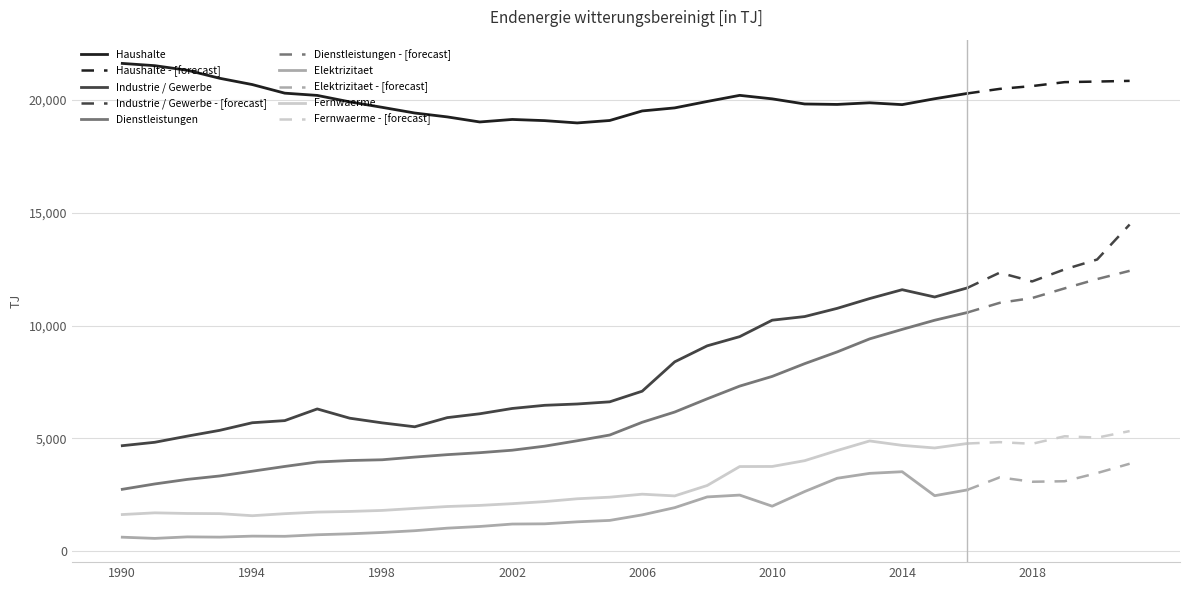

True or false: Industrie / Gewerbe and Fernwaerme cross at least once.

False